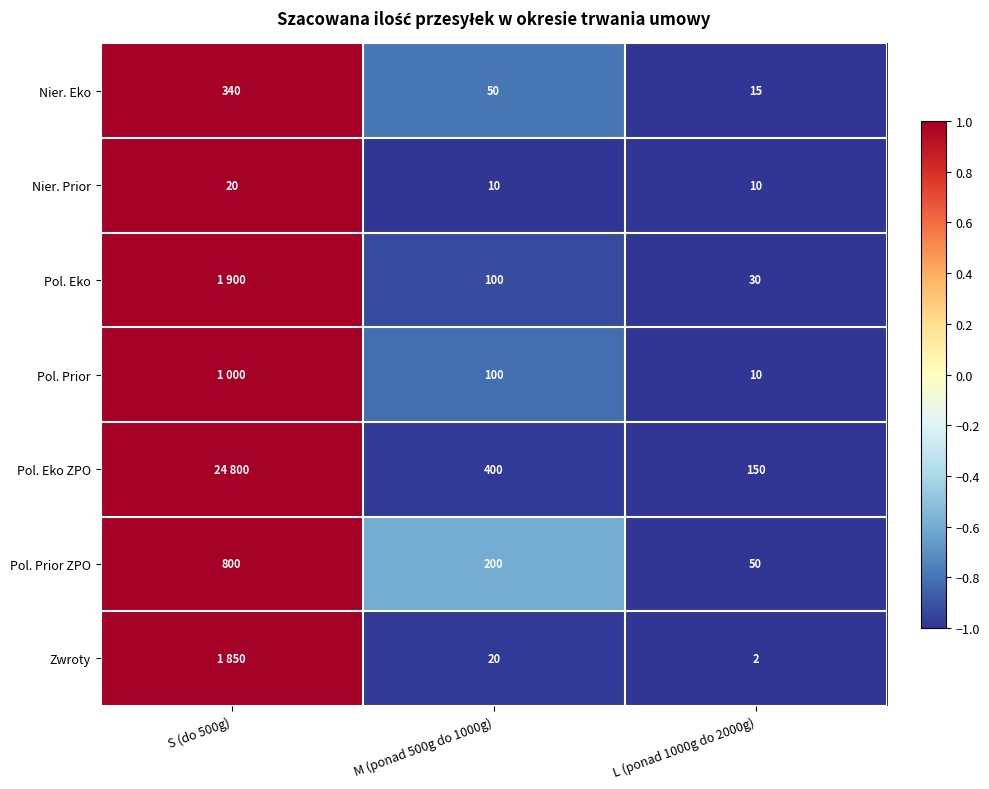

Which has a higher value, M (ponad 500g do 1000g) or S (do 500g)?

S (do 500g)